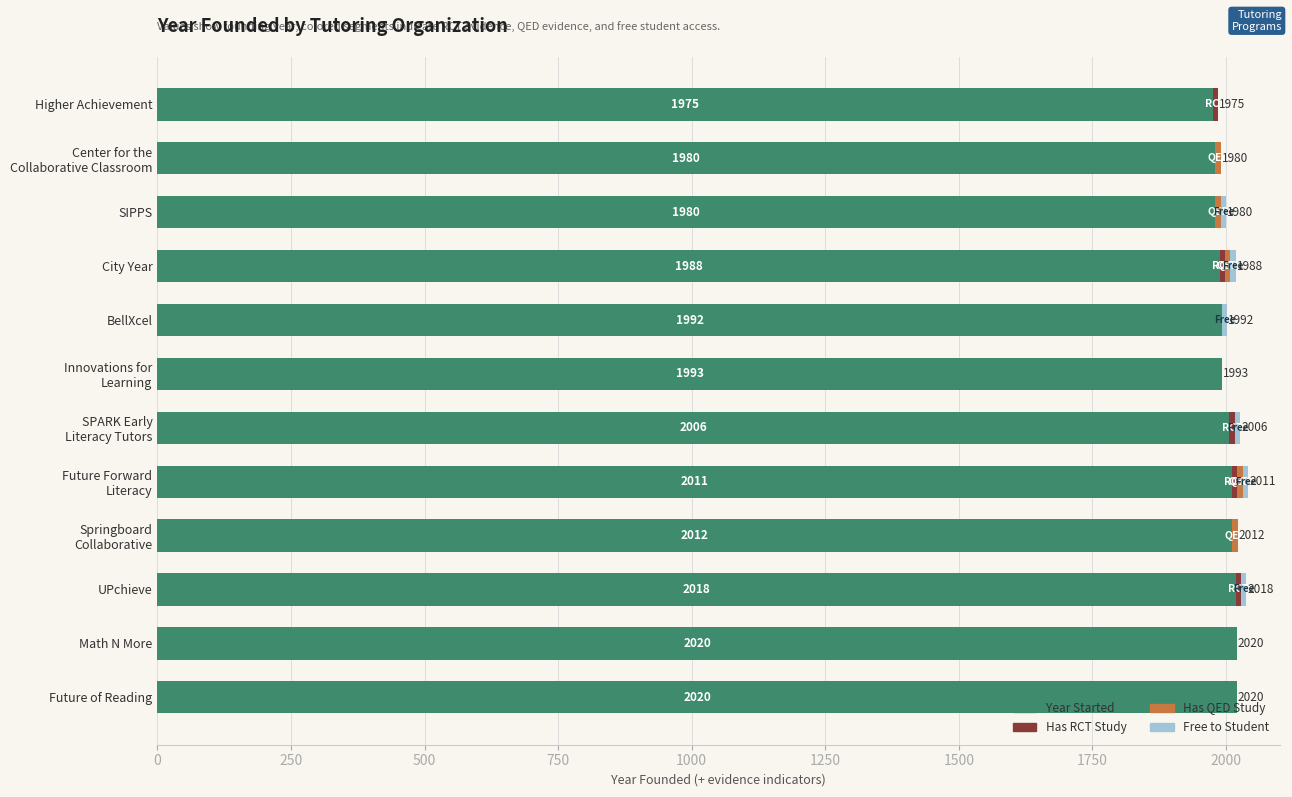

The Year Started series shows 3368 at Future of Reading. True or false?

False